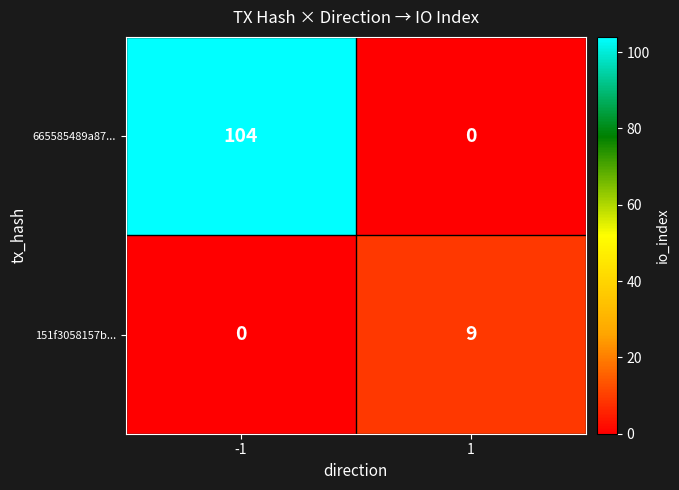

What is the greatest value displayed?

104